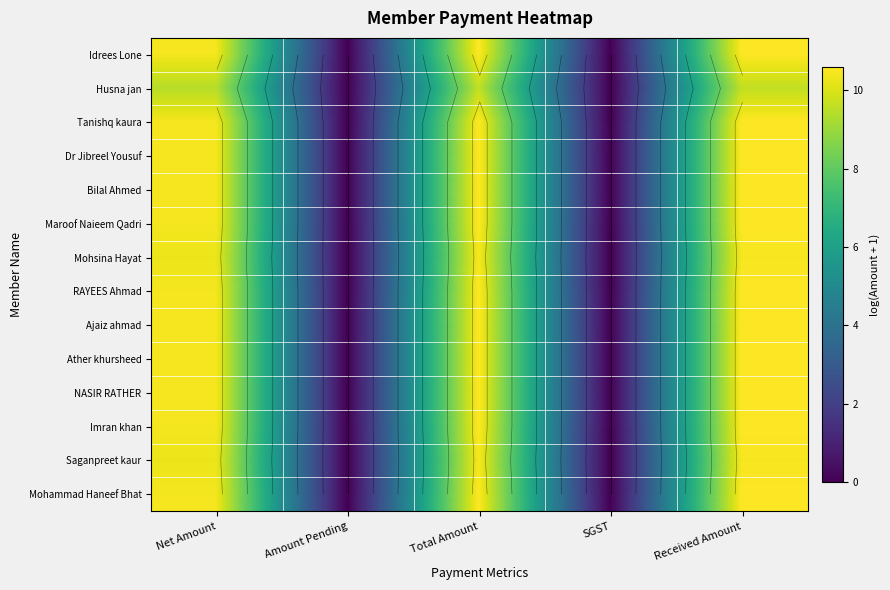

At how many categories does at least one series exceed 4?

3